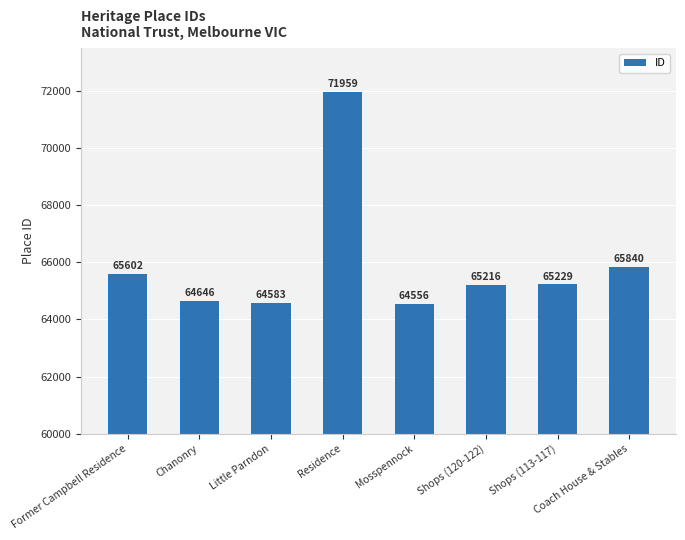

What position from the left is Mosspennock?

5